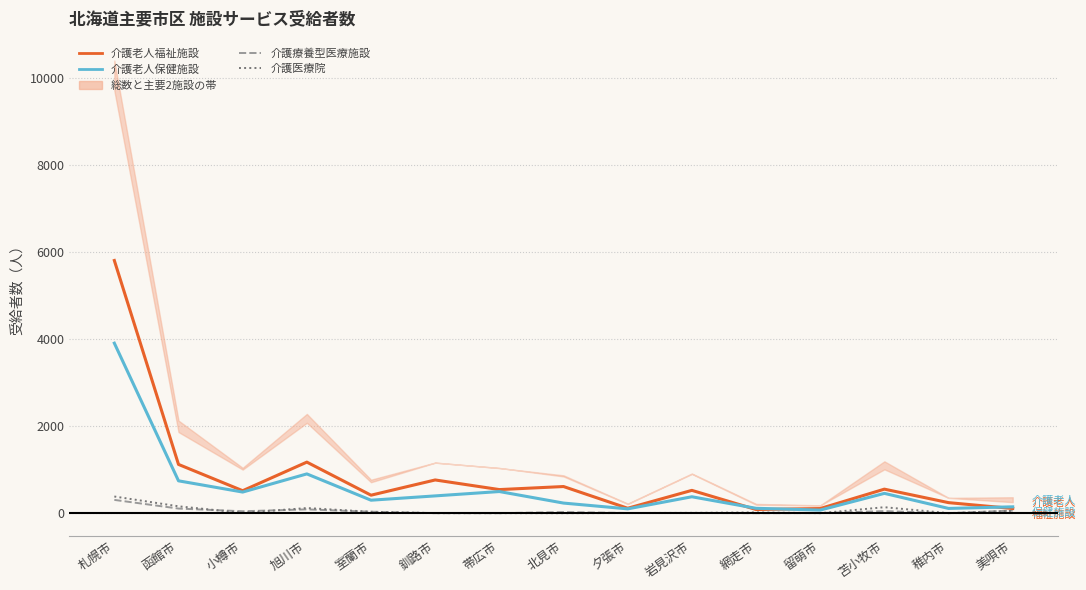

Does the chart have visible grid lines?

Yes